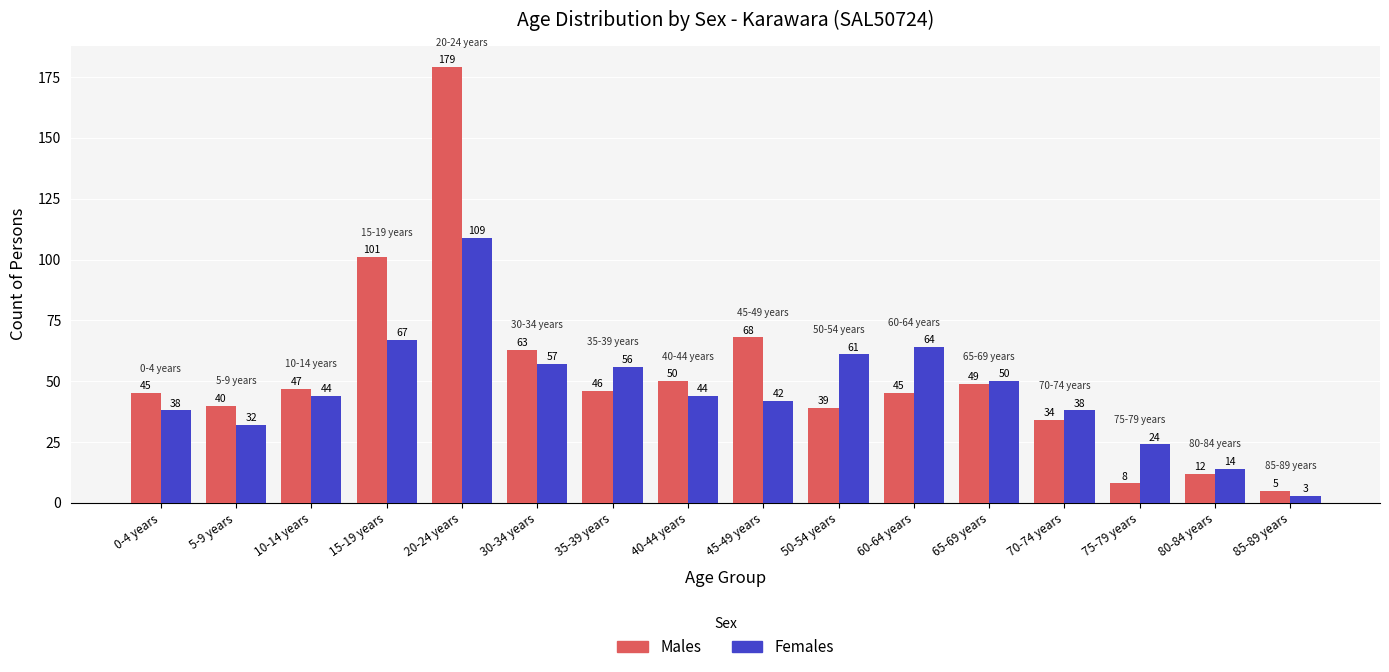

What value does the Females series have at 65-69 years?

50